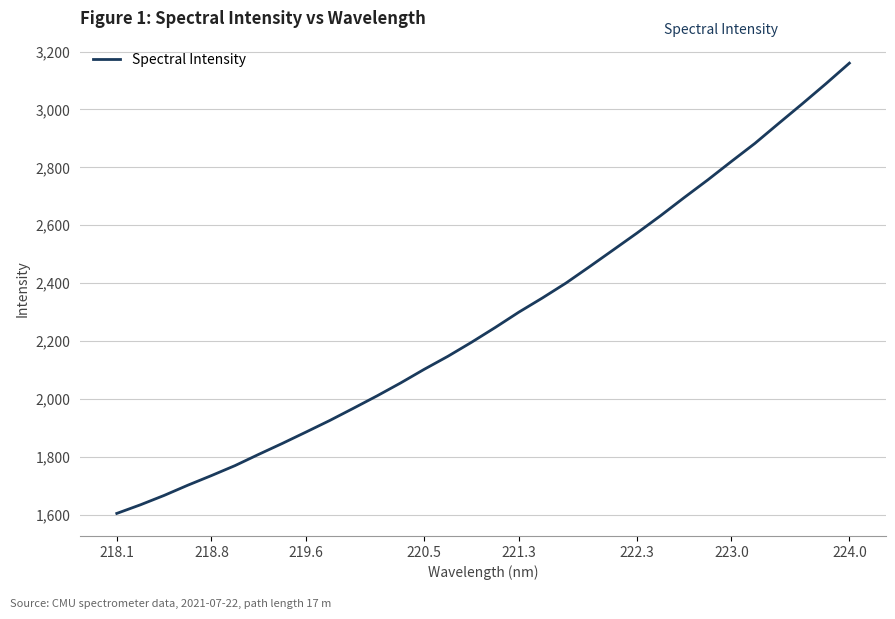

What is the minimum value shown in the chart?

1604.1